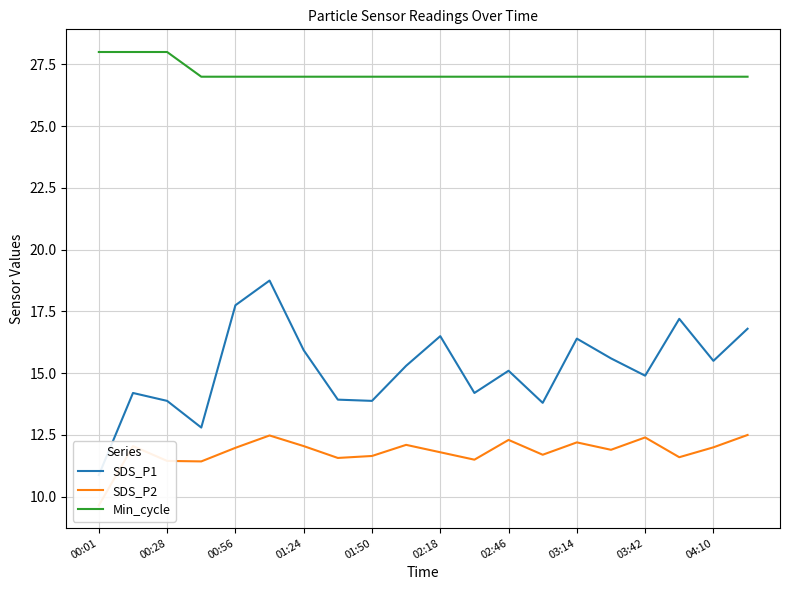

The Min_cycle series shows 7.4 at 04:10. True or false?

False